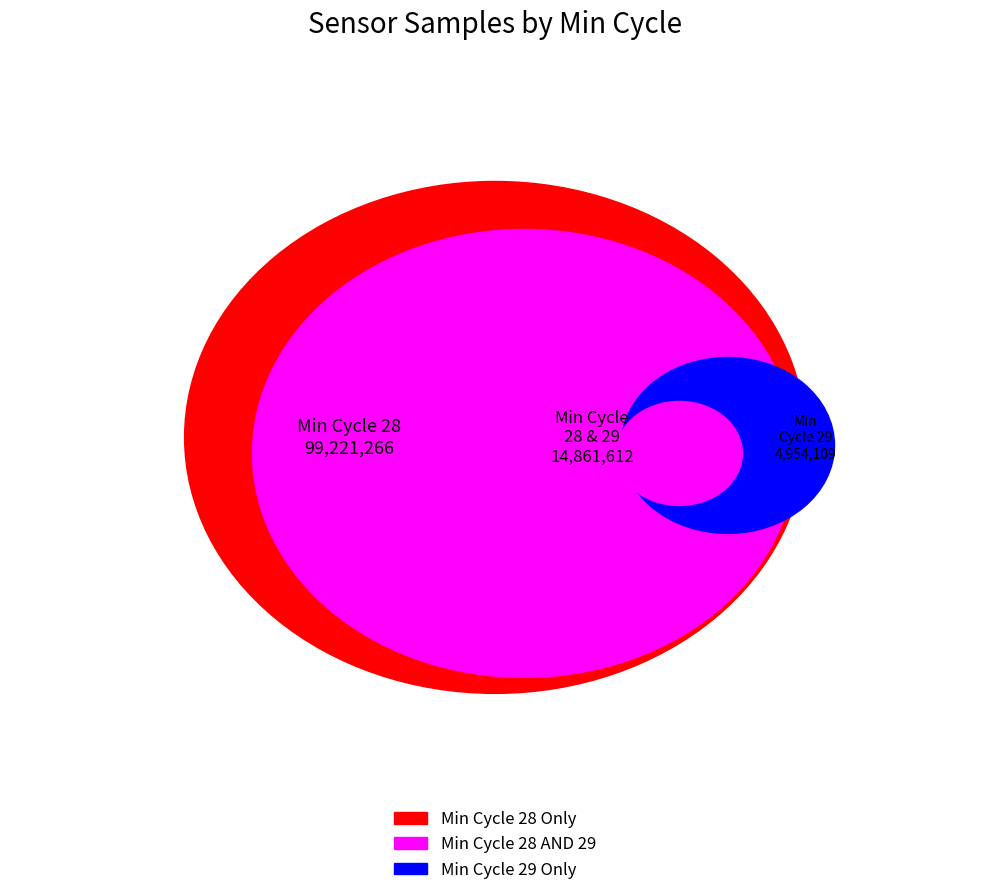

Which category has the biggest portion of the pie?

28